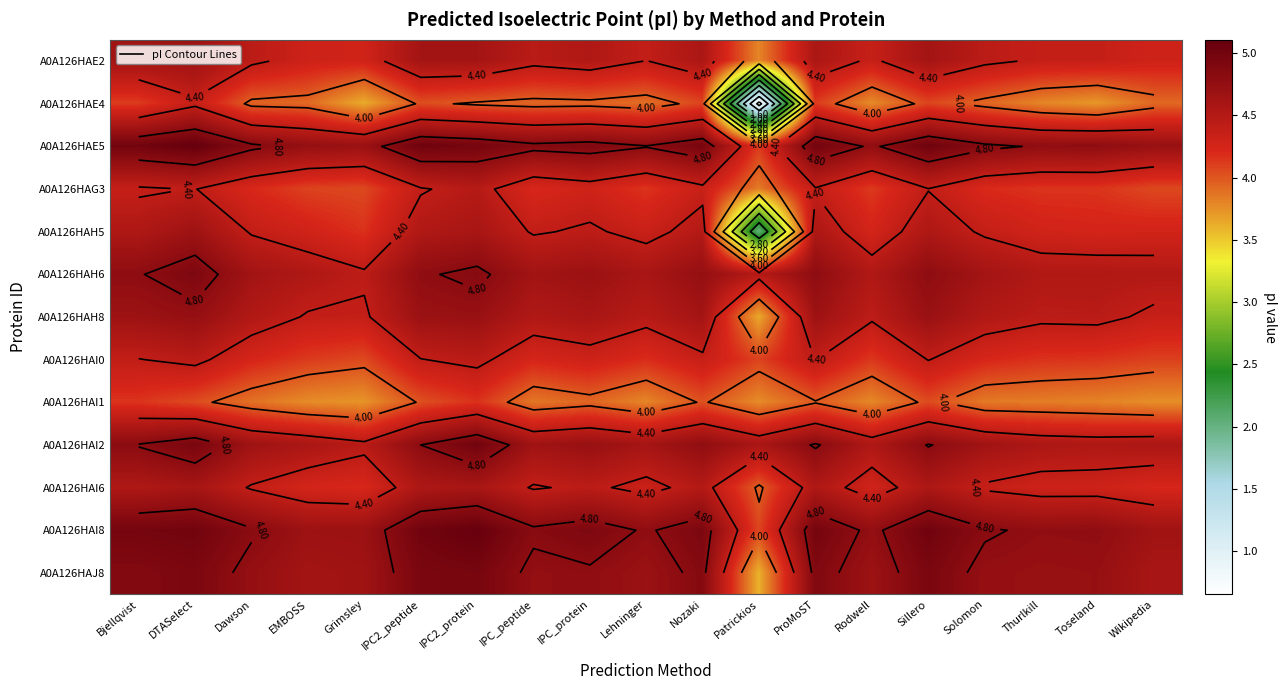

The value of A0A126HAH8 at IPC_protein is 4.6. True or false?

True